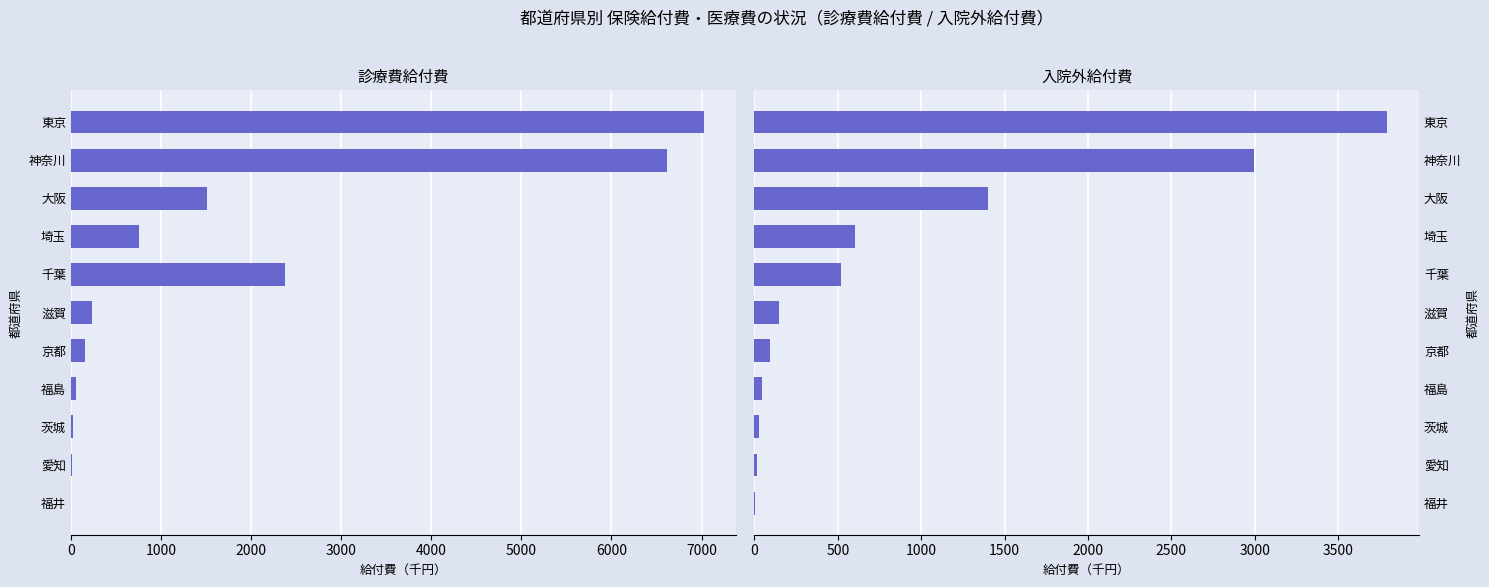

What is the difference between the highest and lowest values at 神奈川?

3620.8